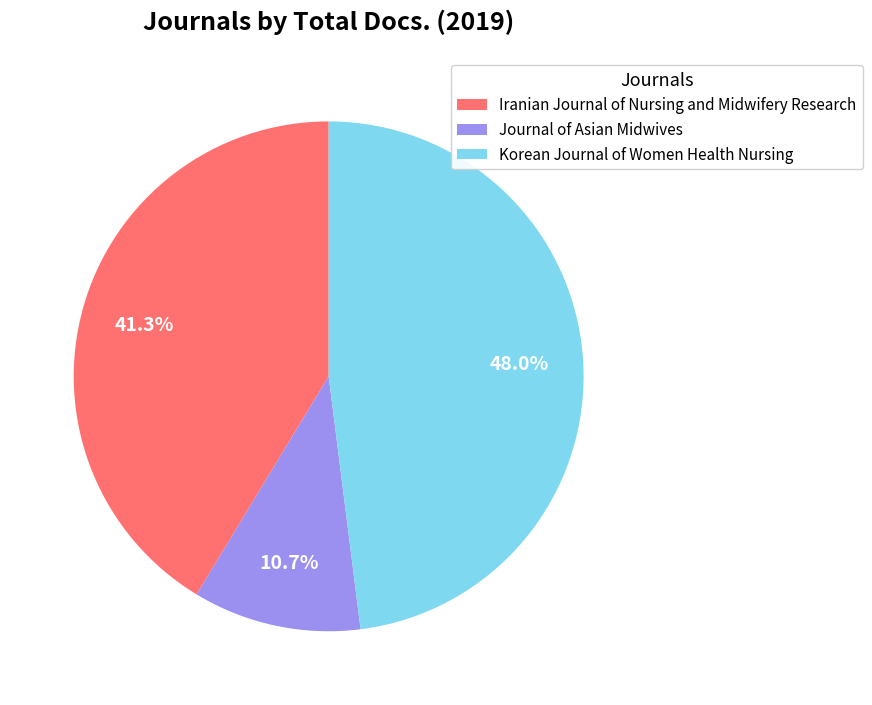

The Iranian Journal of Nursing and Midwifery Research slice represents 51% of the pie. True or false?

False